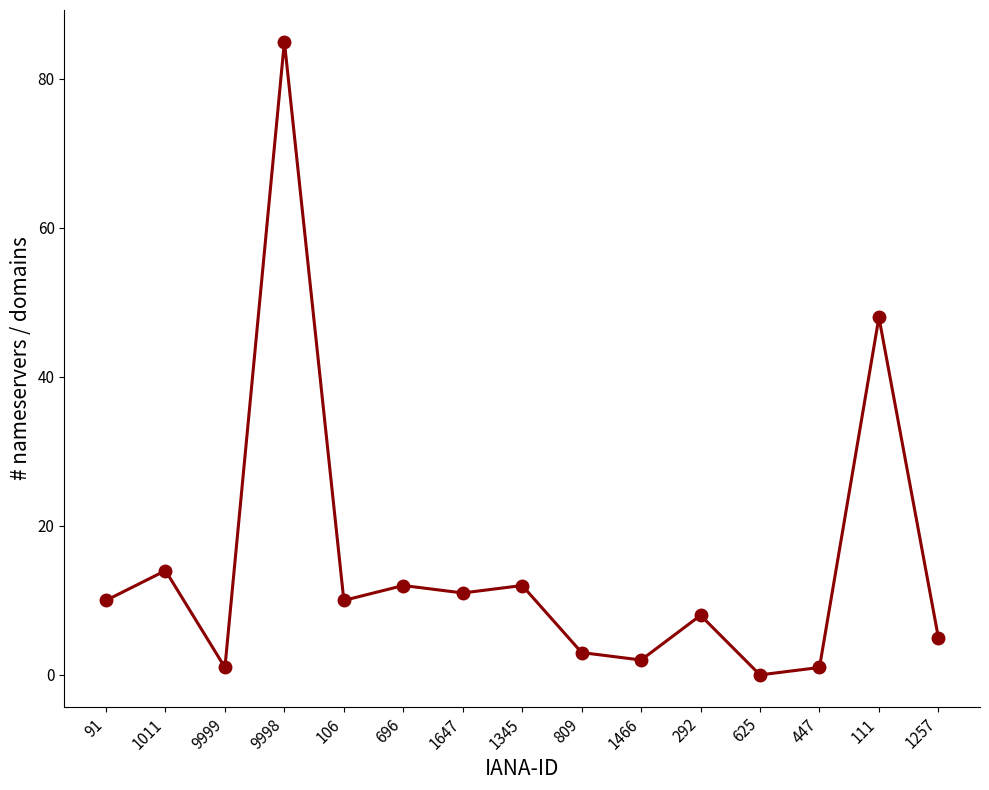

Which has a higher value, 1466 or 111?

111